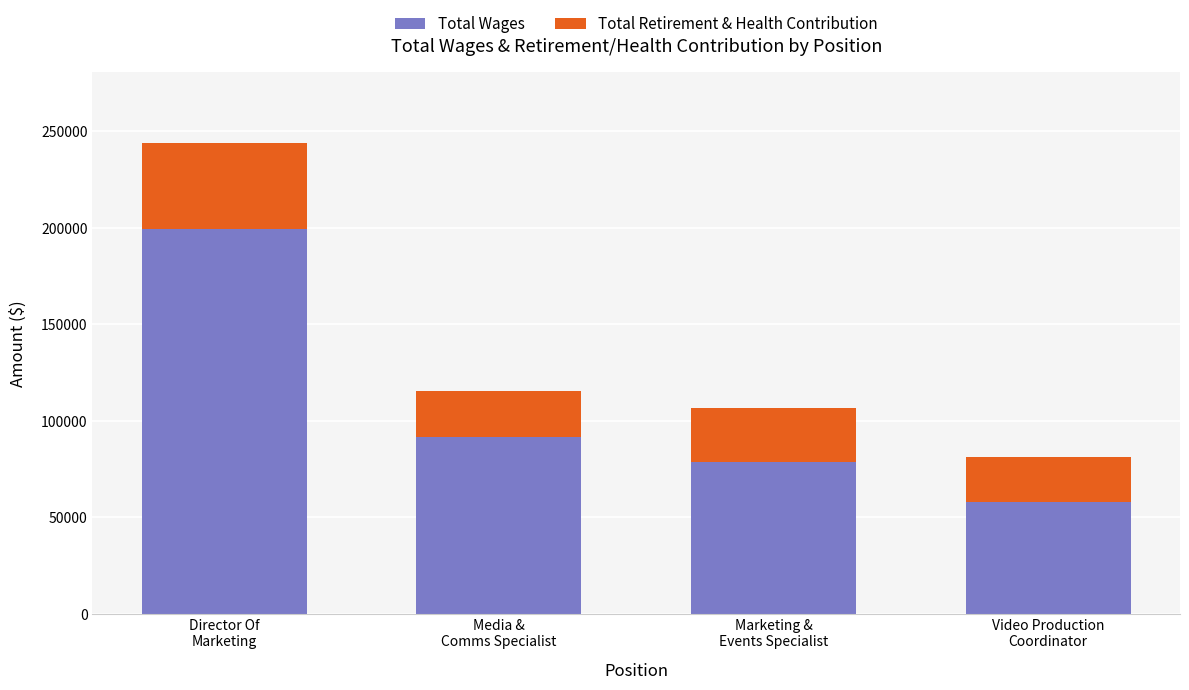

What is the minimum value for Total Wages?

58103